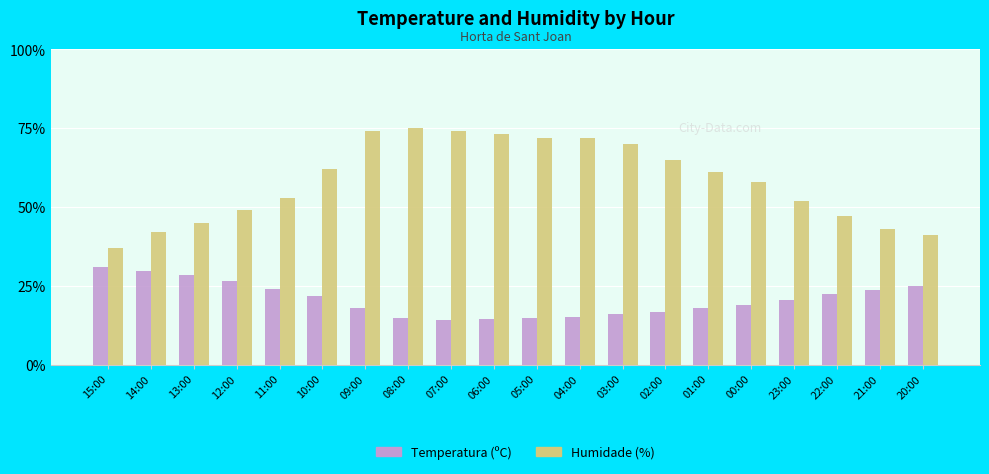

What are all the series names shown in the legend?

Temperatura (ºC), Humidade (%)